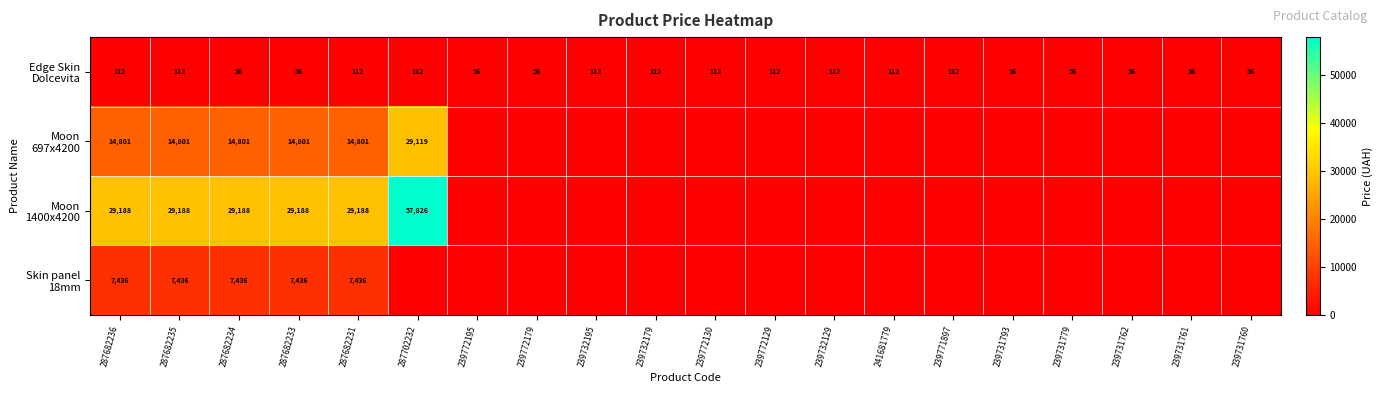

What is the difference between the maximum and second lowest values in the Edge Skin Dolcevita series?

55.8